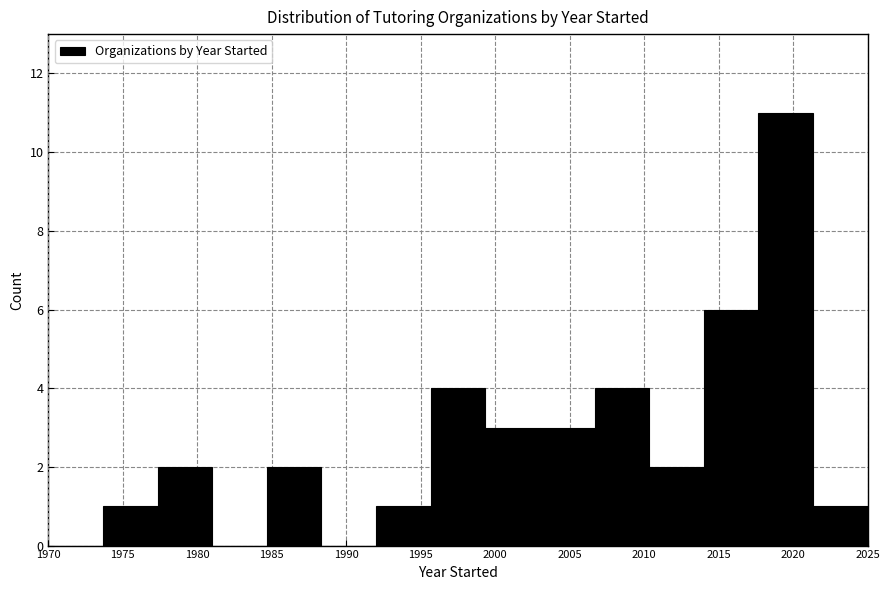

What is the height of the bar covering 2014.0 to 2017.5 on the x-axis? Neither the bar edges nor the heights are printed on the chart, so give them approximately, as read against the axes.

6